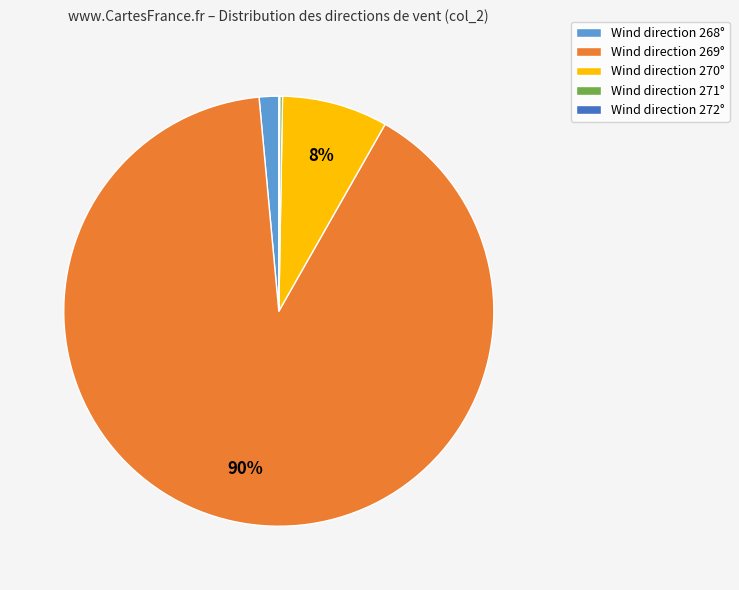

Which category has the biggest portion of the pie?

Wind direction 269°